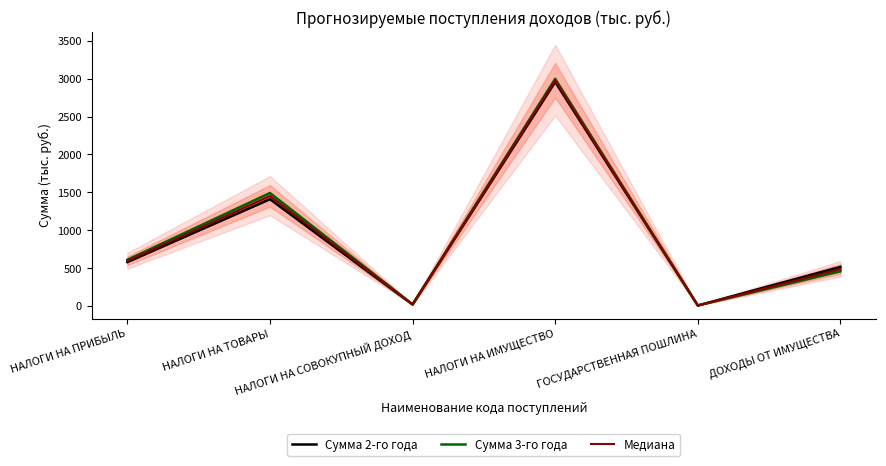

At which label does Сумма 2-го года reach its peak?

НАЛОГИ НА ИМУЩЕСТВО